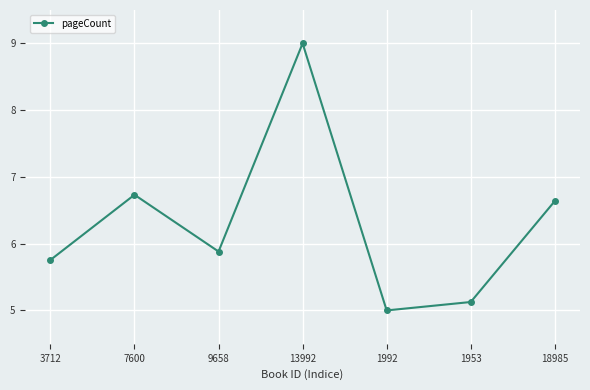

What is the sum of all values?

44.1